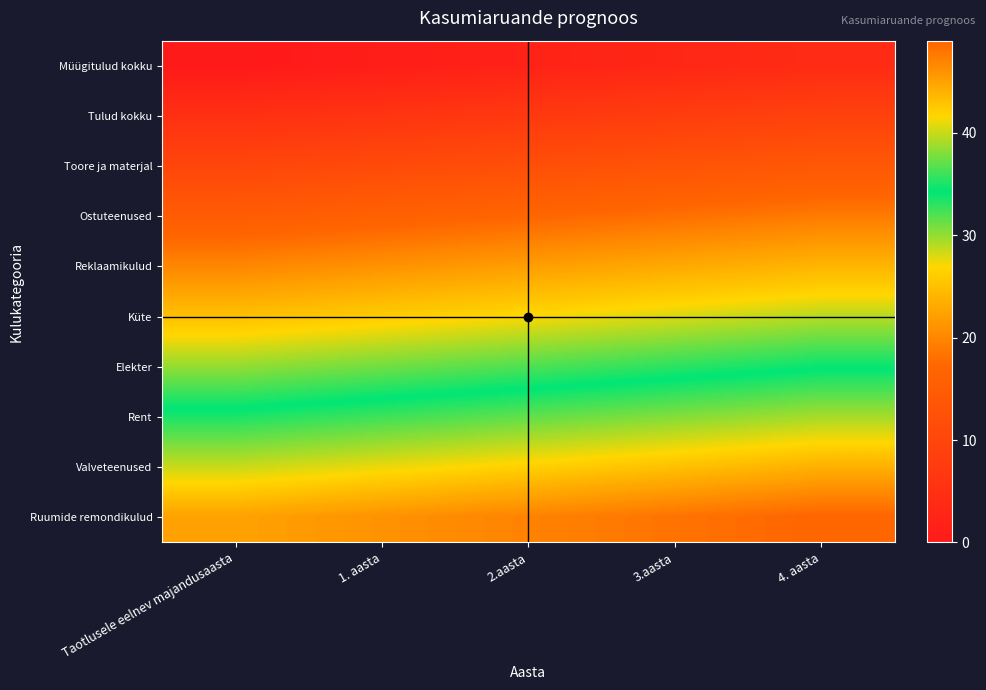

Count the number of data series in this chart.

10